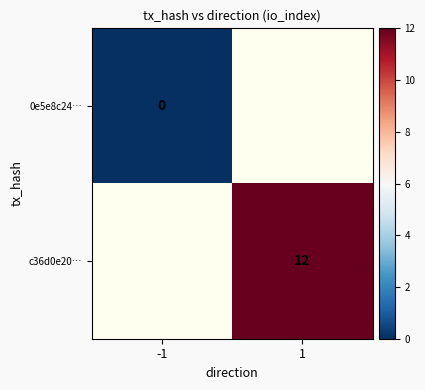

Is the value of c36d0e20… at 1 greater than the value of 0e5e8c24… at -1?

Yes